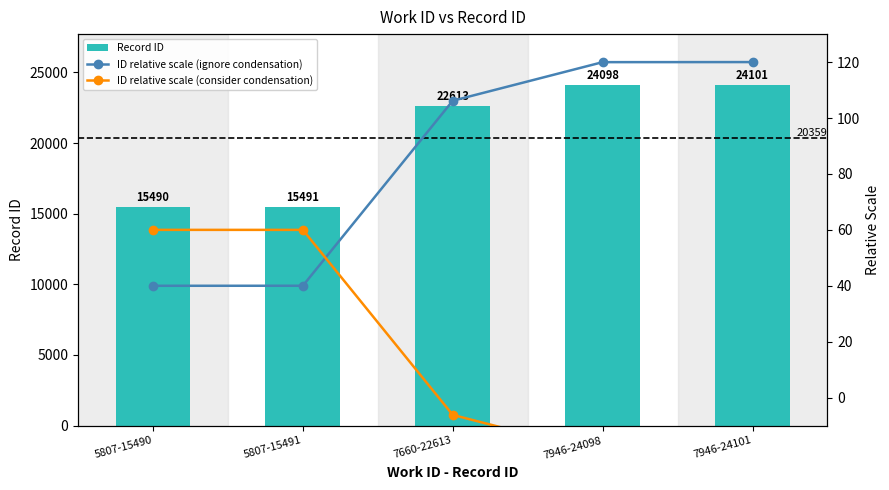

Reading left to right, list all the values displayed in this chart.

Record ID: 5807-15490=15490.0	5807-15491=15491.0	7660-22613=22613.0	7946-24098=24098.0	7946-24101=24101.0
ID relative scale (ignore condensation): 5807-15490=40.0	5807-15491=40.0	7660-22613=106.2	7946-24098=120.0	7946-24101=120.0
ID relative scale (consider condensation): 5807-15490=60.0	5807-15491=60.0	7660-22613=-6.2	7946-24098=-20.0	7946-24101=-20.0